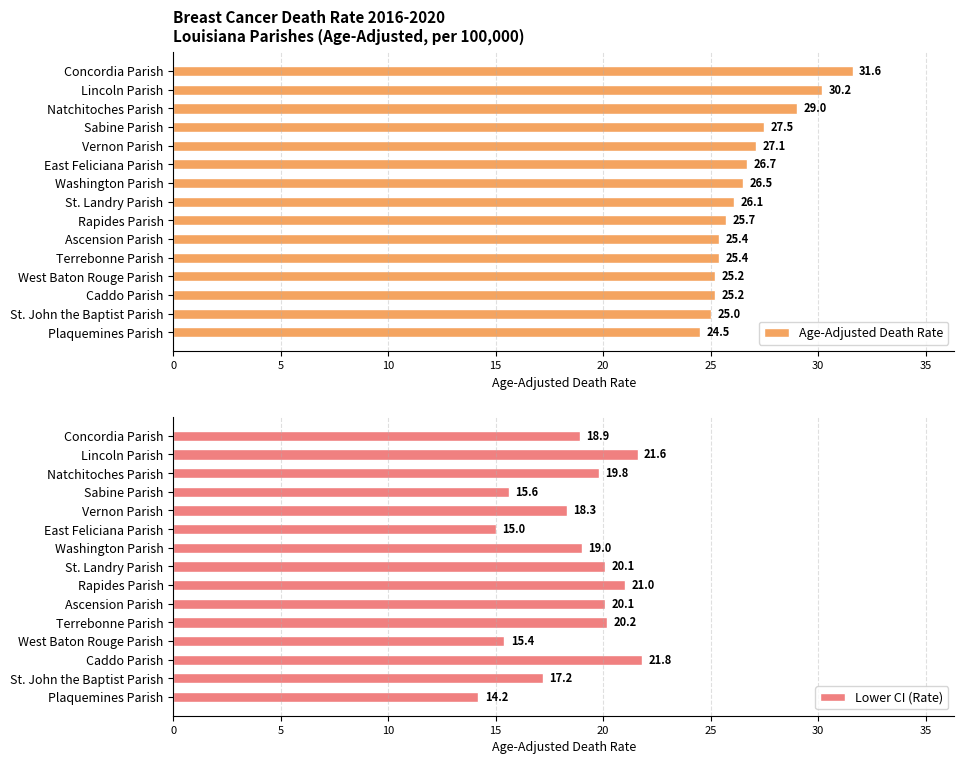

Count the number of categories in the chart.

15